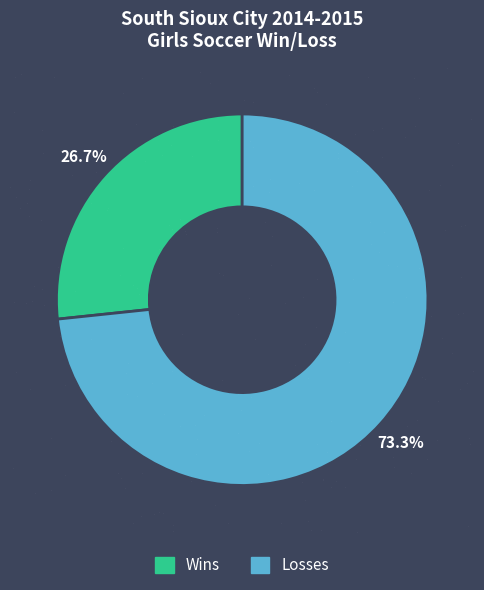

Does any single category account for the majority?

Yes